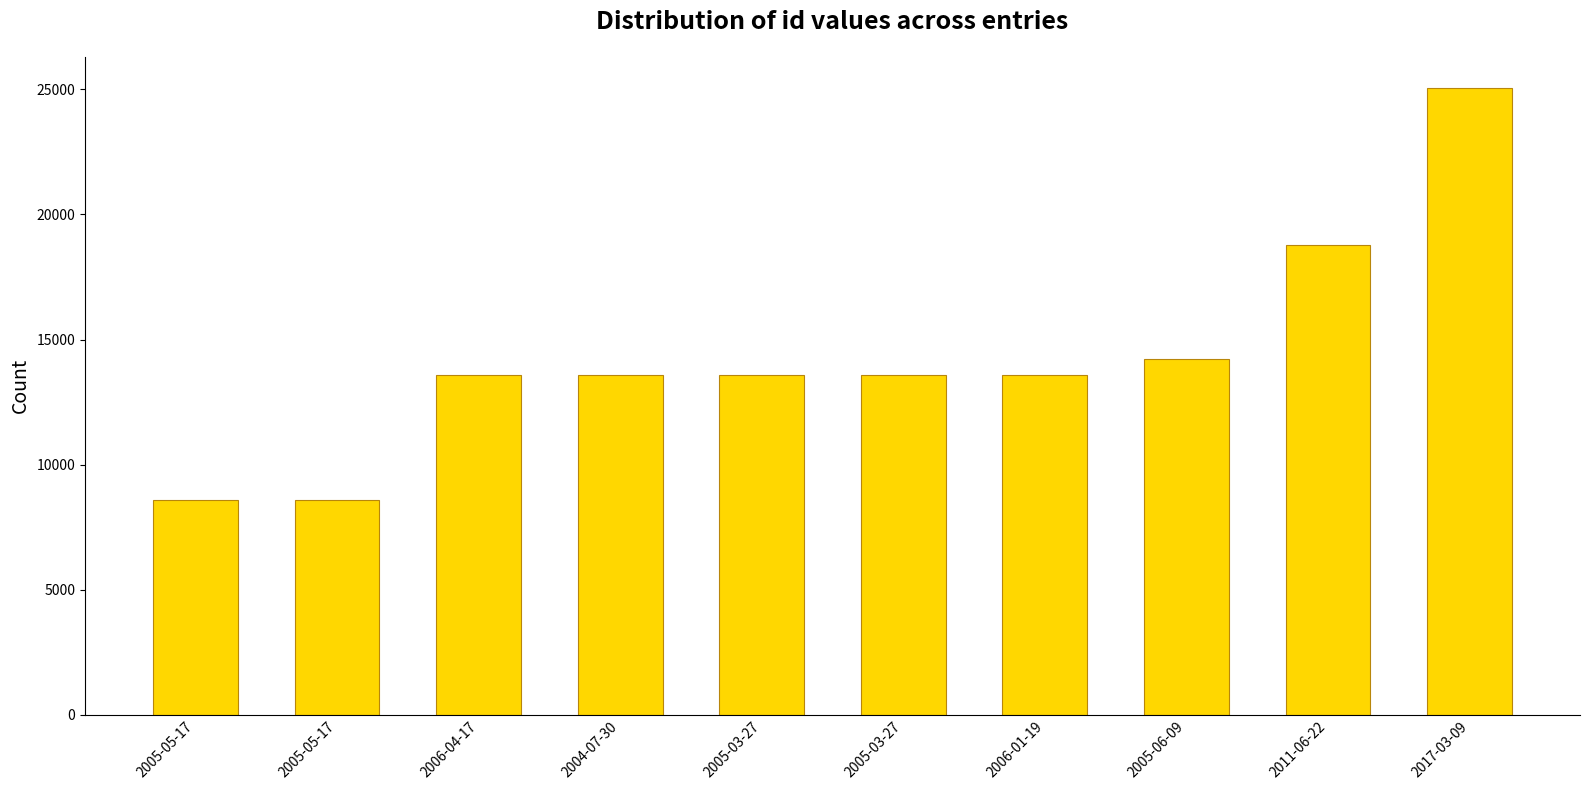

Approximately how many times larger is the value at 2005-05-17 compared to 2006-01-19?

0.6